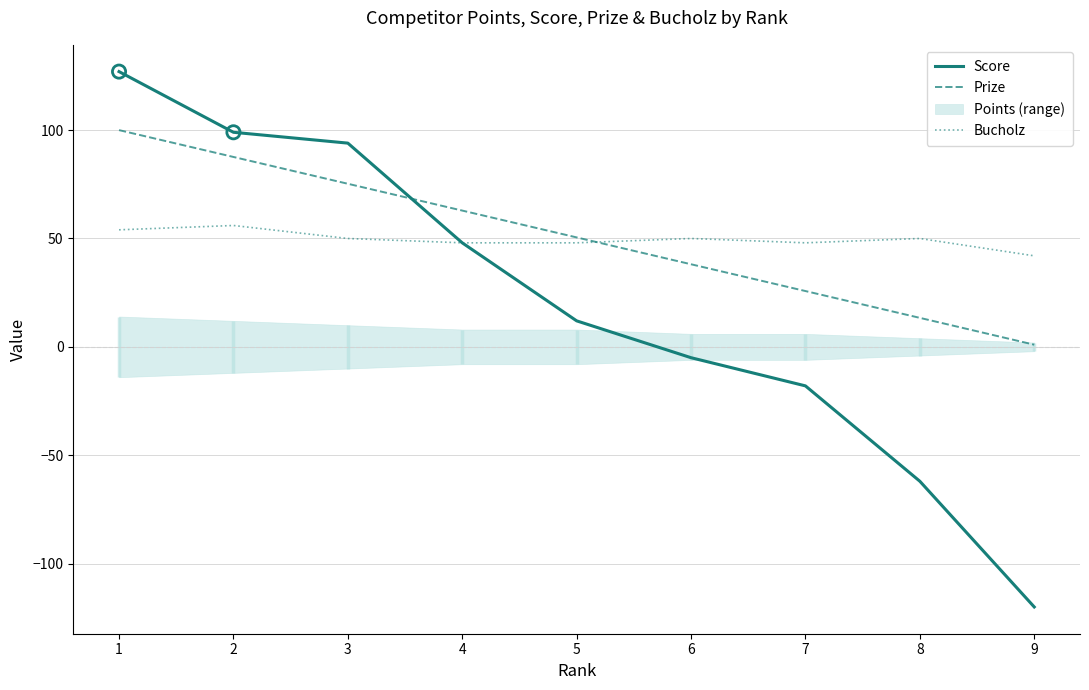

Which series has the largest Y range (max minus min)?

Score